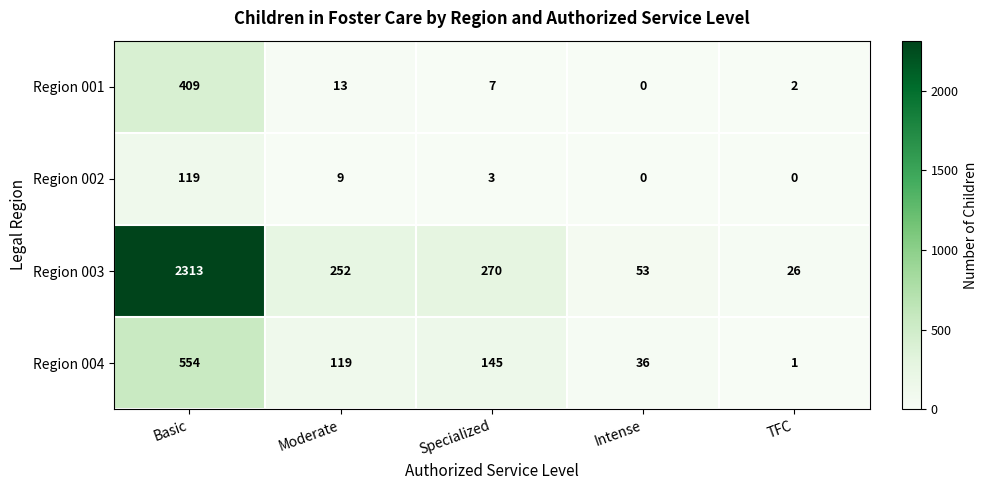

How many values in Region 001 are above zero?

4